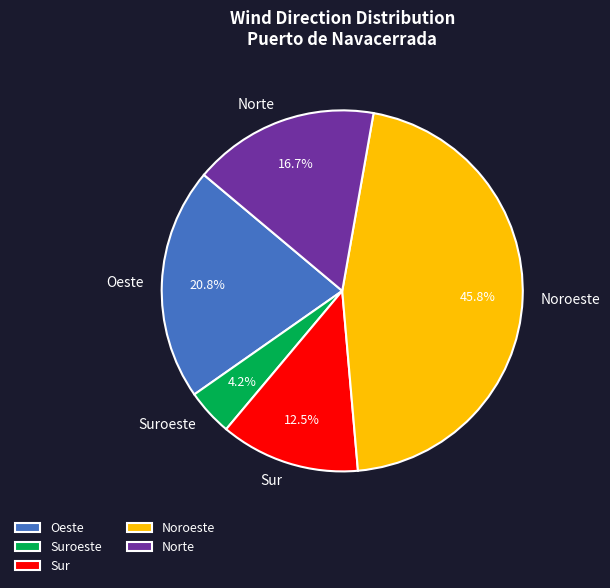

Count the number of slices in the pie.

5